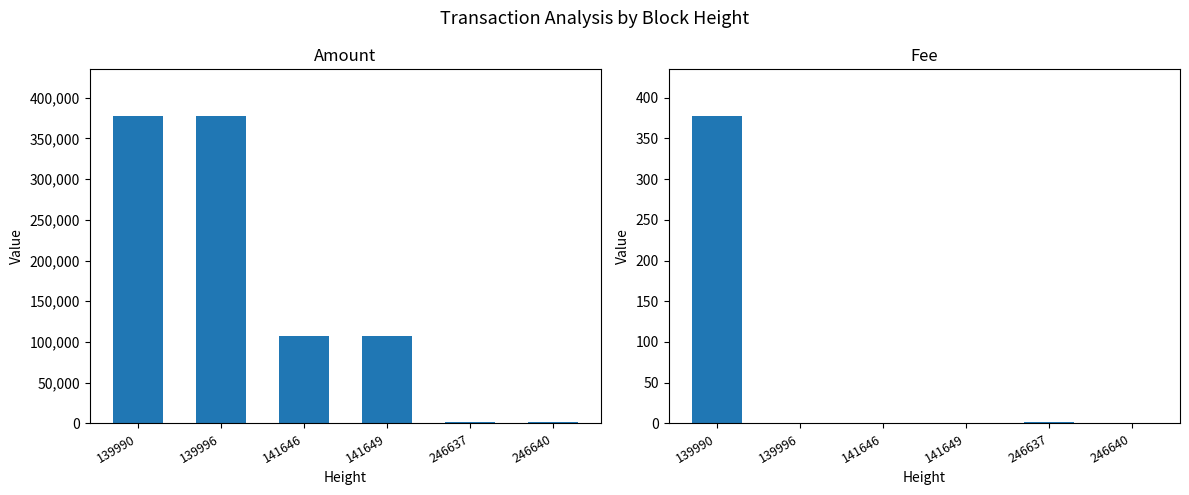

Rank the series by their average value, from highest to lowest.

Amount, Fee